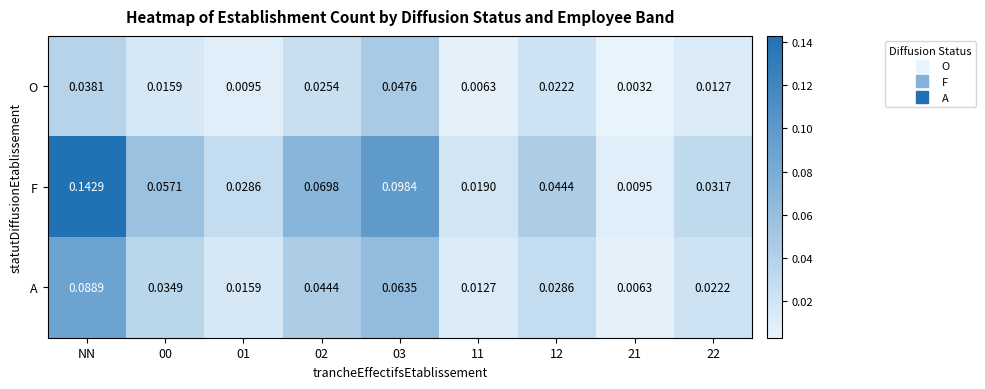

At which category is the sum across all series the highest?

NN